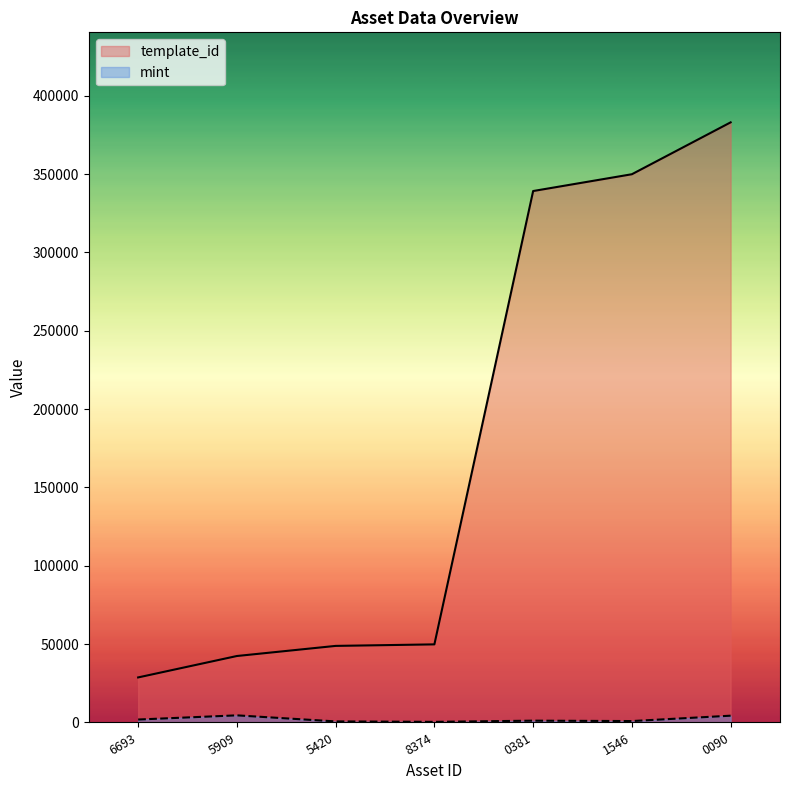

At which category is the sum across all series the highest?

0090